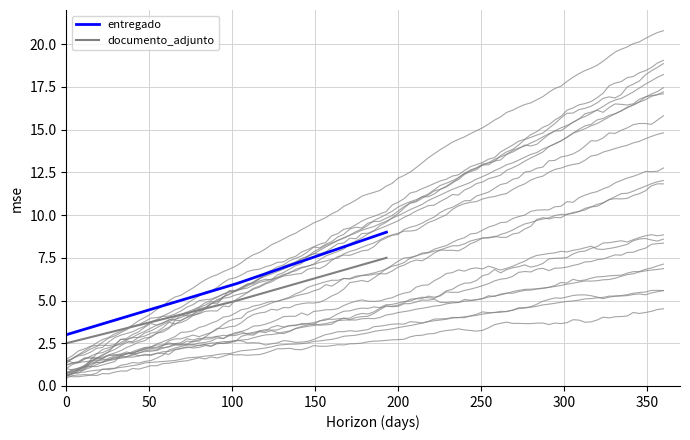

Rank the categories by entregado value from lowest to highest.

0, 50, 100